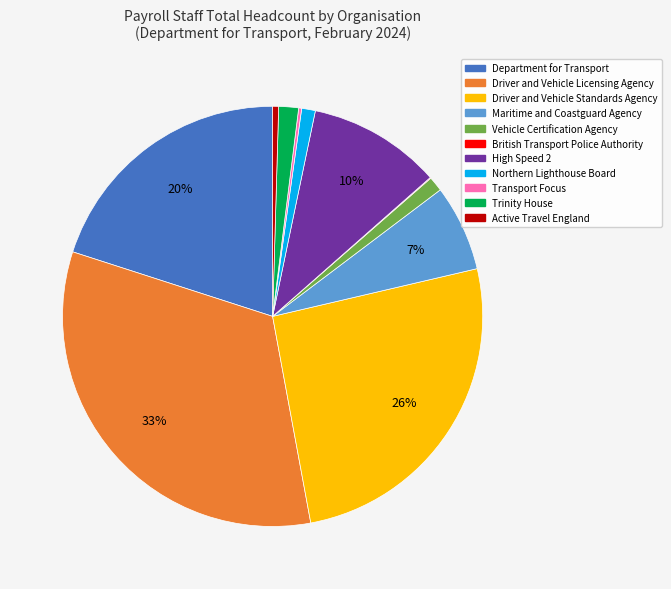

Which category has the biggest portion of the pie?

Driver and Vehicle Licensing Agency